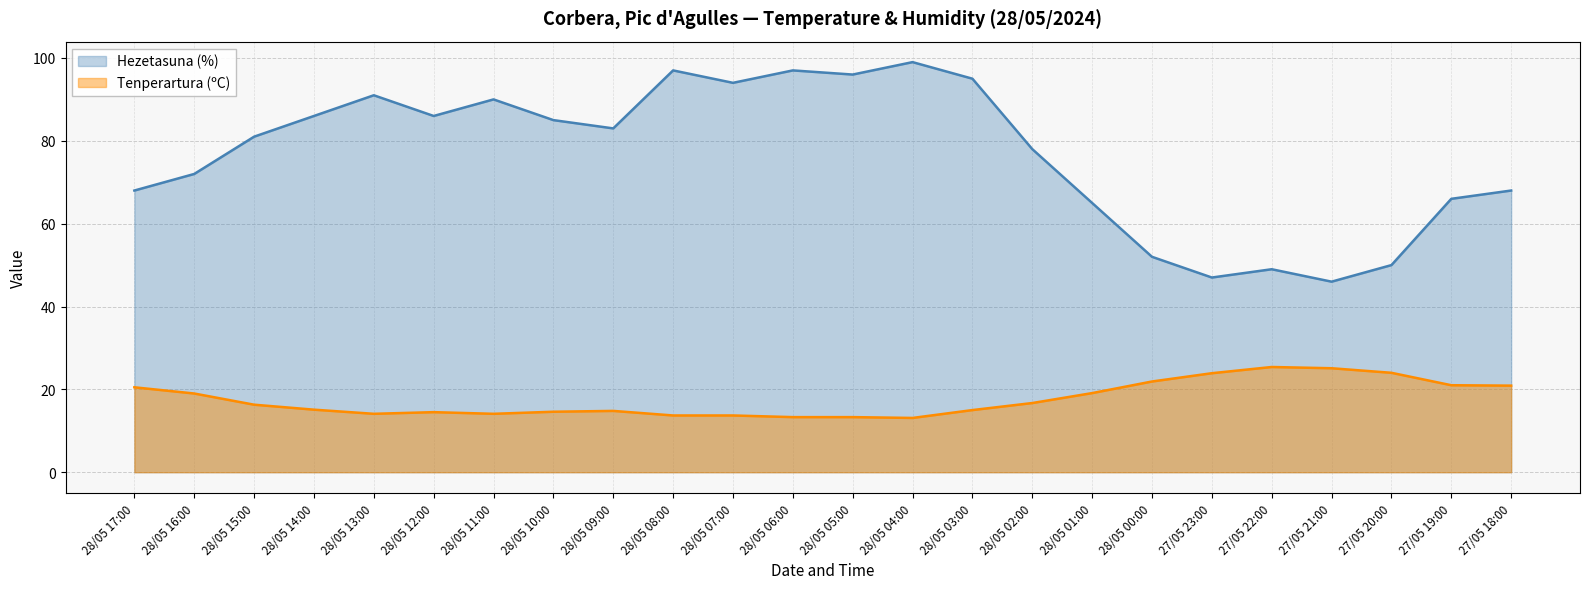

The value of Tenperartura (ºC) at 28/05 00:00 is 21.9. True or false?

True